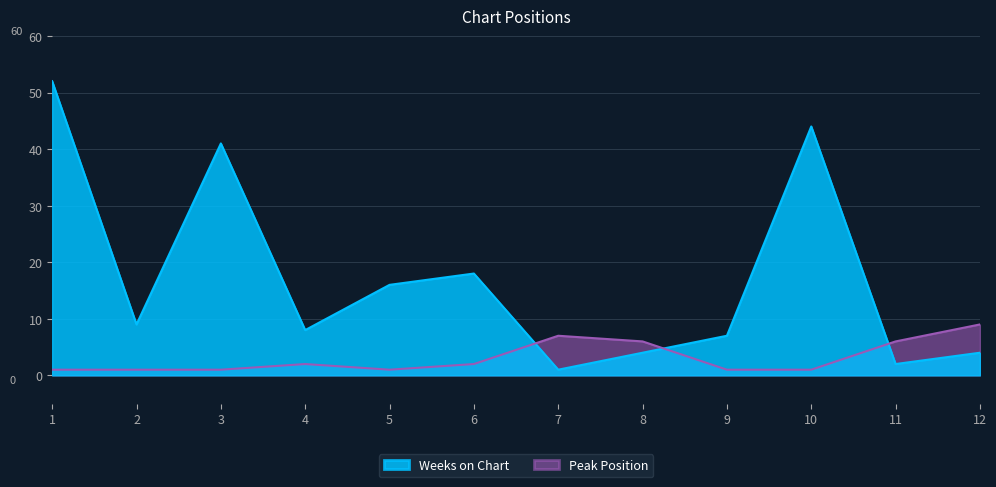

Is it true that Weeks on Chart equals 4 at 12?

True